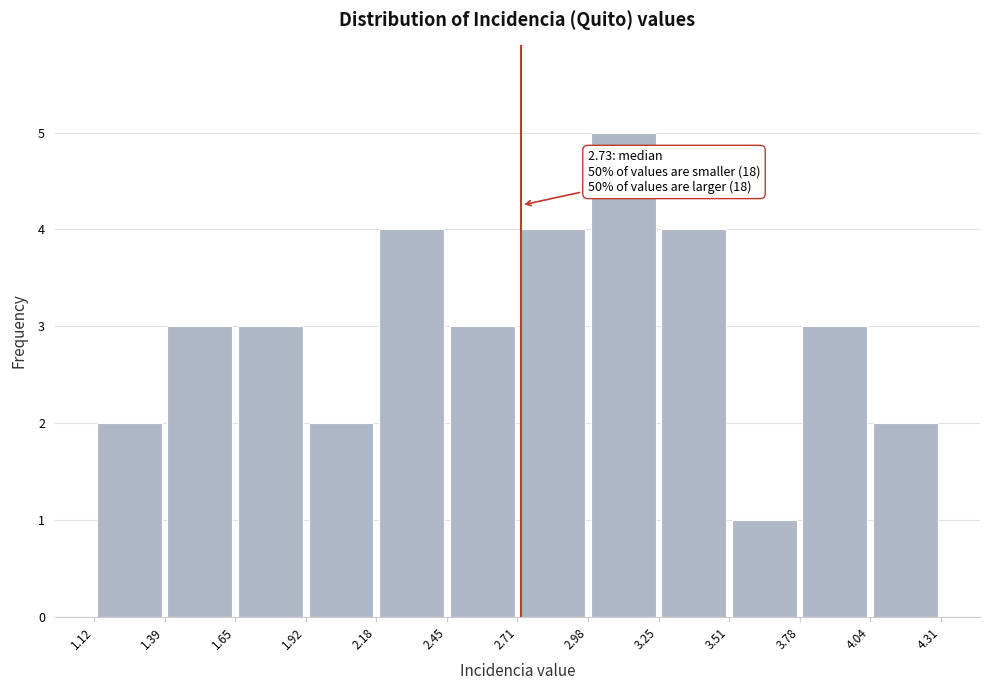

Which range on the x-axis has the tallest bar?

2.98 to 3.25